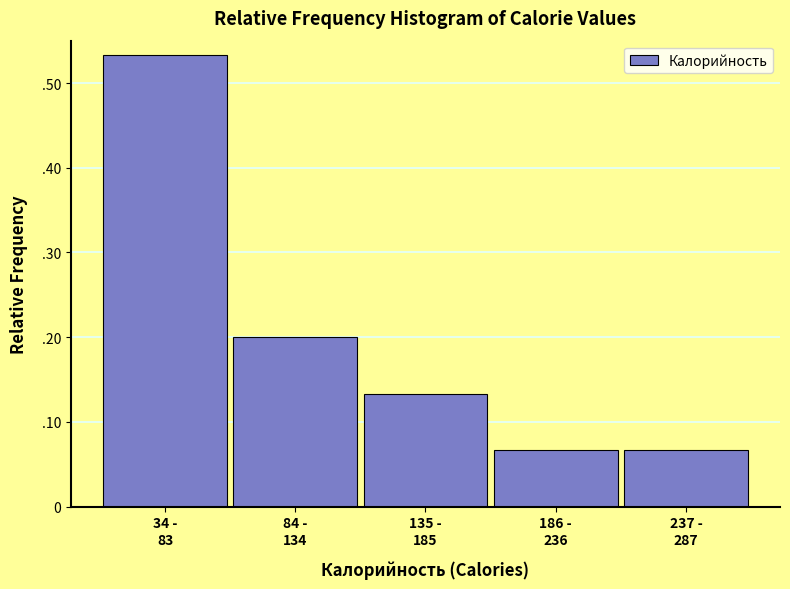

Are the bars horizontal?

No